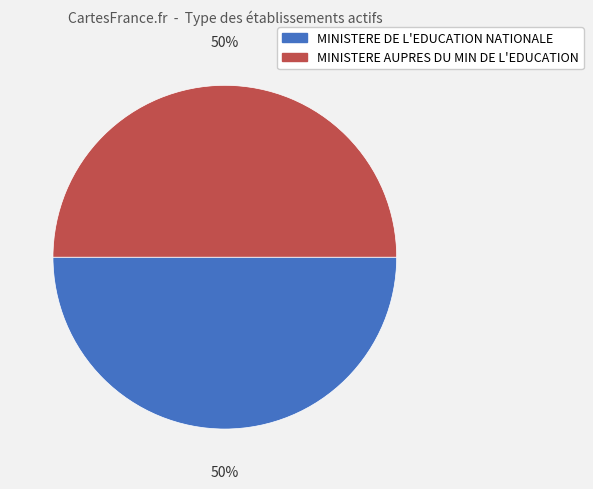

To the nearest percent, what is the combined percentage of MINISTERE AUPRES DU MIN DE L'EDUCATION and MINISTERE DE L'EDUCATION NATIONALE?

100%